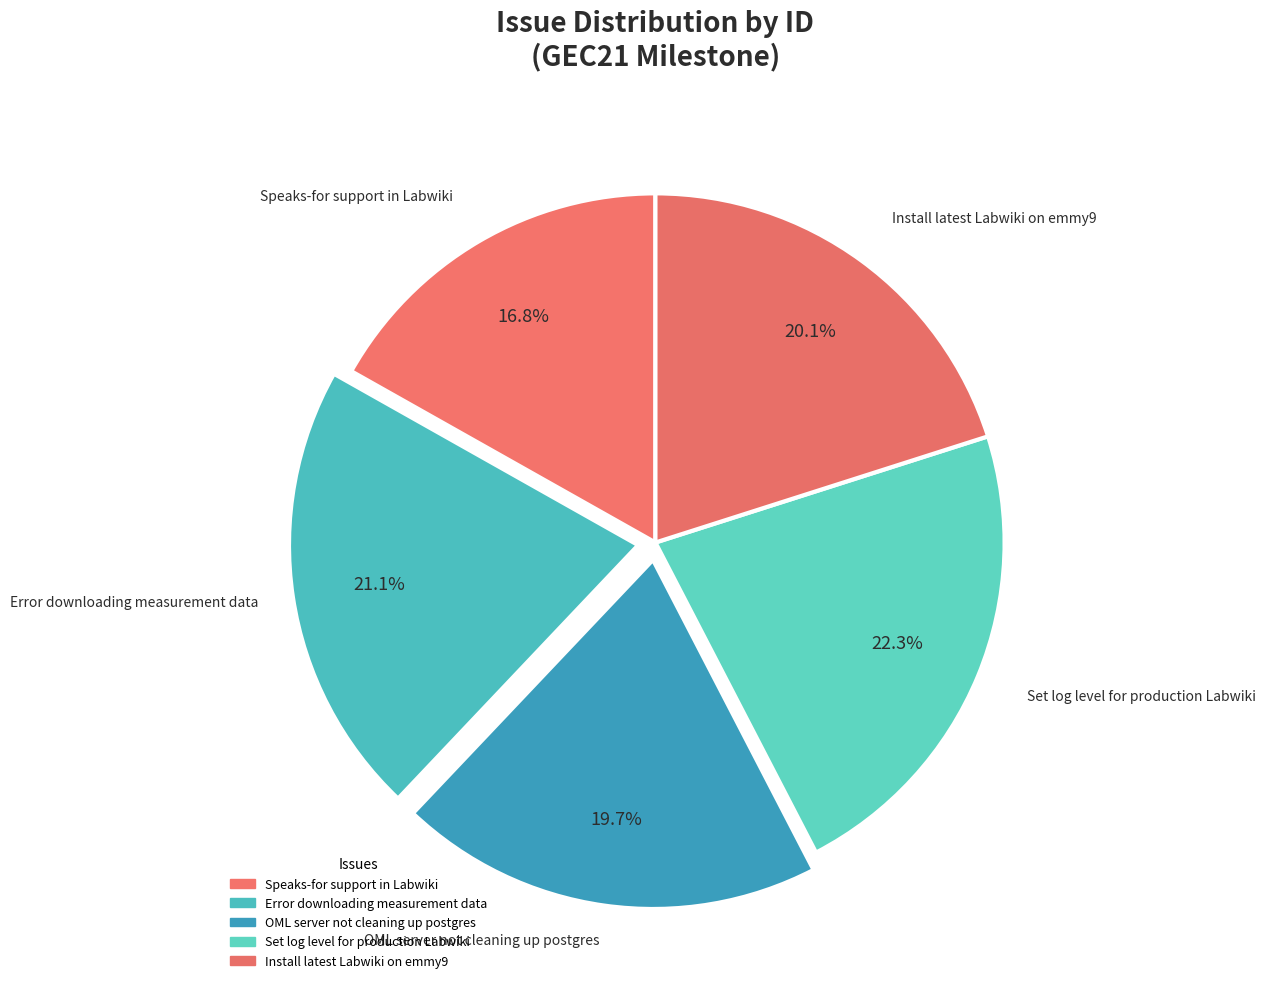

To the nearest percent, what portion does Error downloading measurement data represent?

21%